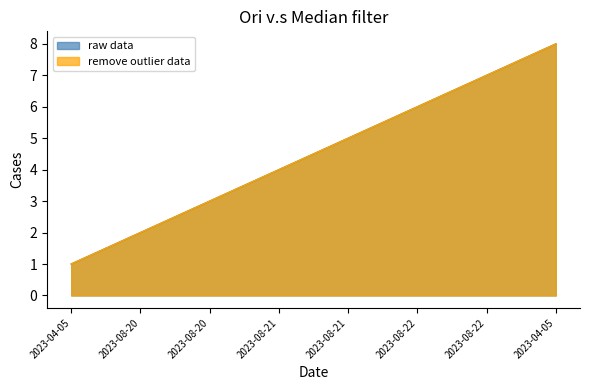

List the labels in order of raw data value, largest first.

2023-04-05, 2023-08-22, 2023-08-22, 2023-08-21, 2023-08-21, 2023-08-20, 2023-08-20, 2023-04-05